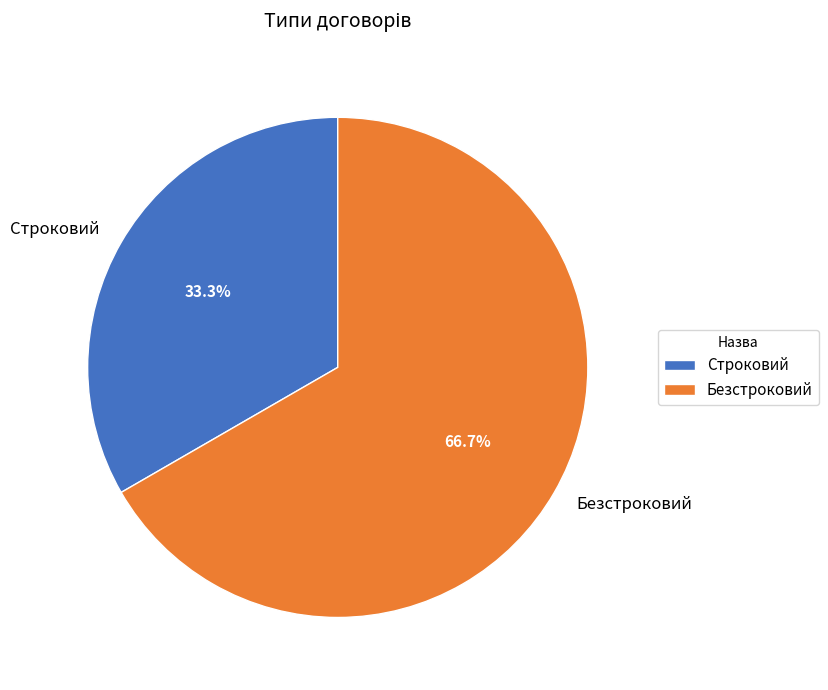

Which slice is the smallest?

Строковий